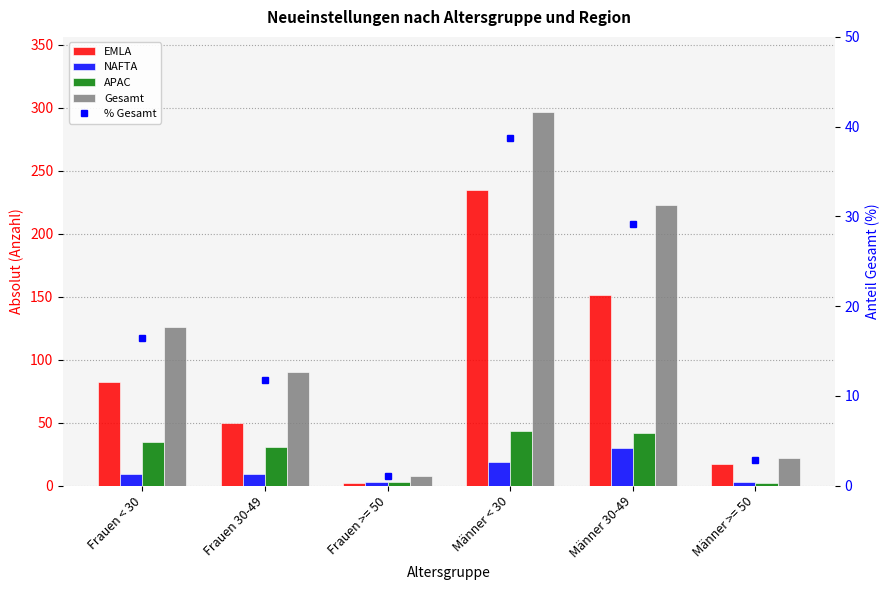

List the labels in order of Gesamt value, smallest first.

Frauen >= 50, Männer >= 50, Frauen 30-49, Frauen < 30, Männer 30-49, Männer < 30